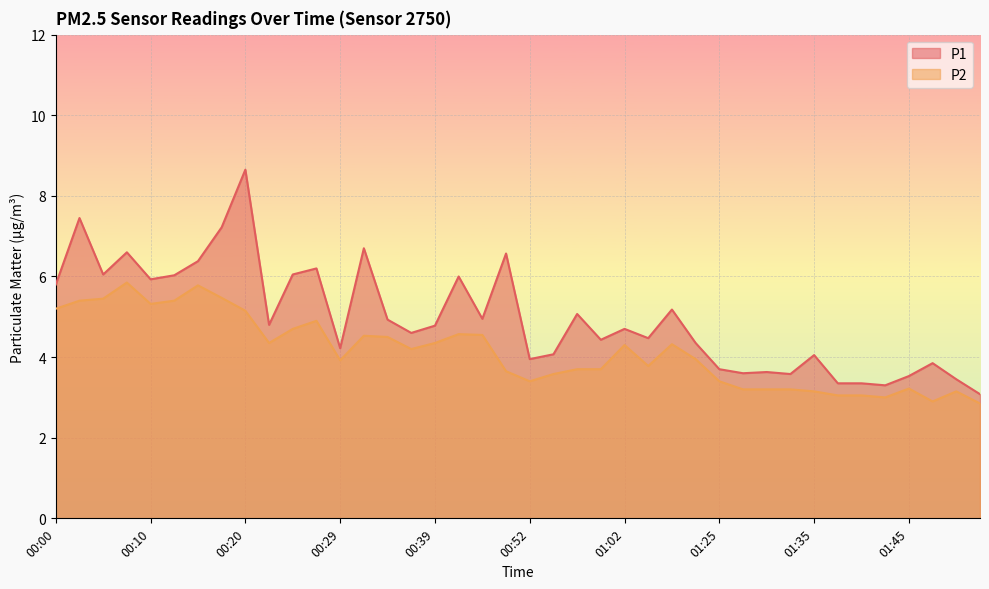

Count the number of categories in the chart.

40